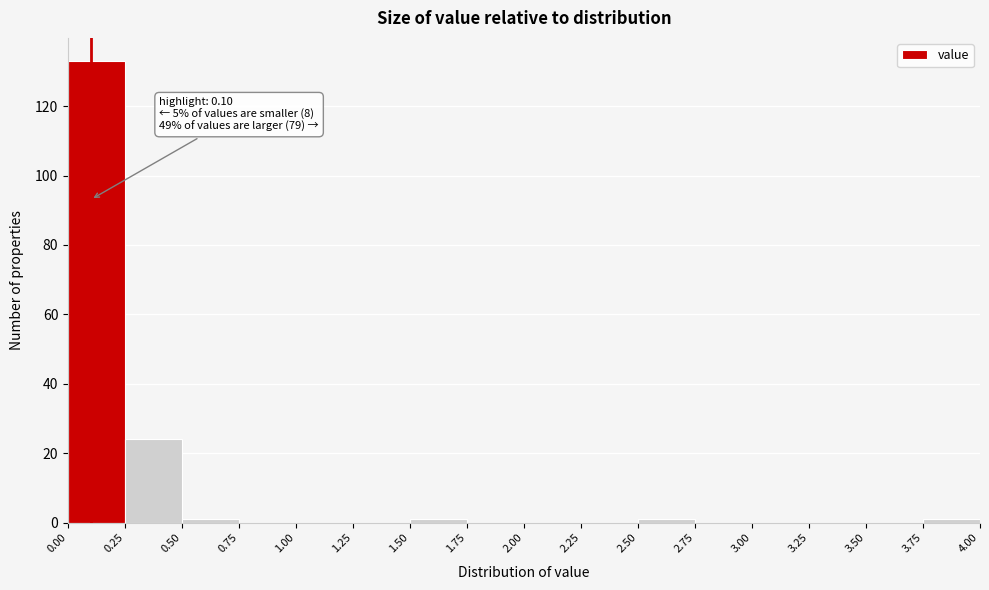

Which range on the x-axis has the tallest bar?

0.00 to 0.25